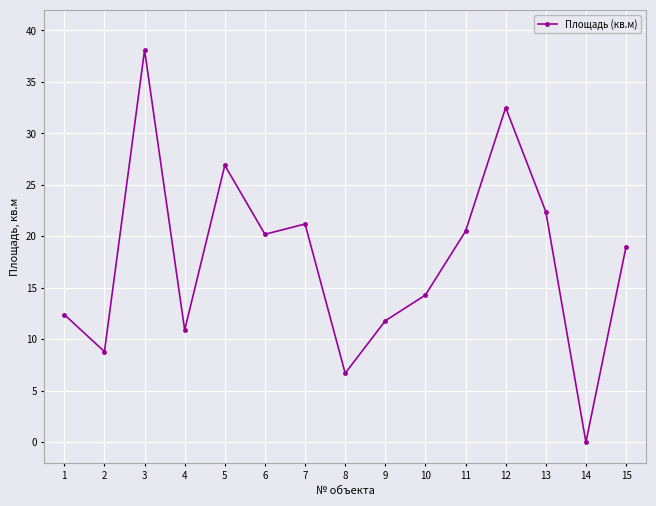

Approximately how many times larger is the value at 3 compared to 8?

5.7